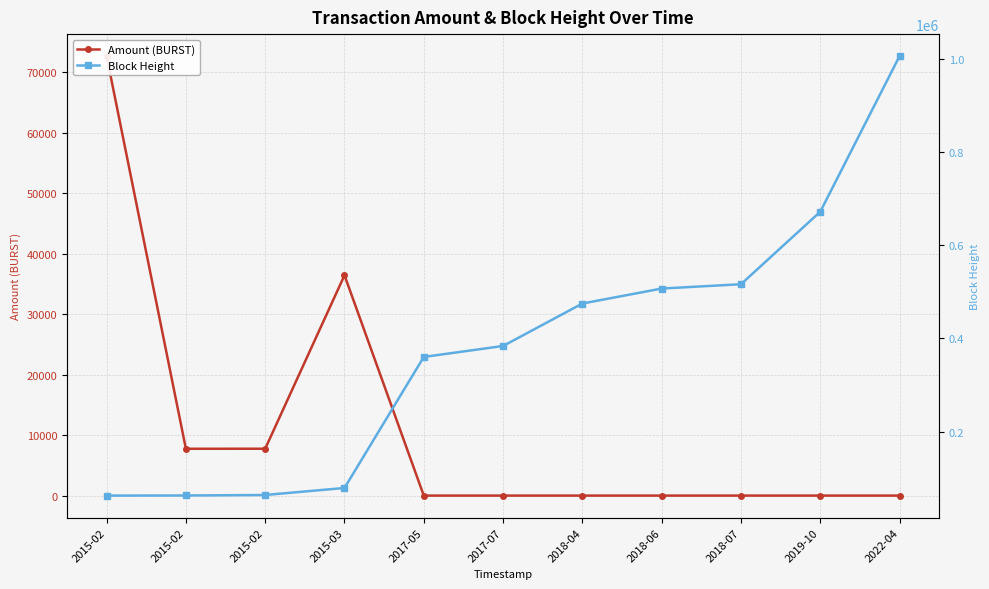

Rank the categories by Block Height value from highest to lowest.

2022-04, 2019-10, 2018-07, 2018-06, 2018-04, 2017-07, 2017-05, 2015-03, 2015-02, 2015-02, 2015-02